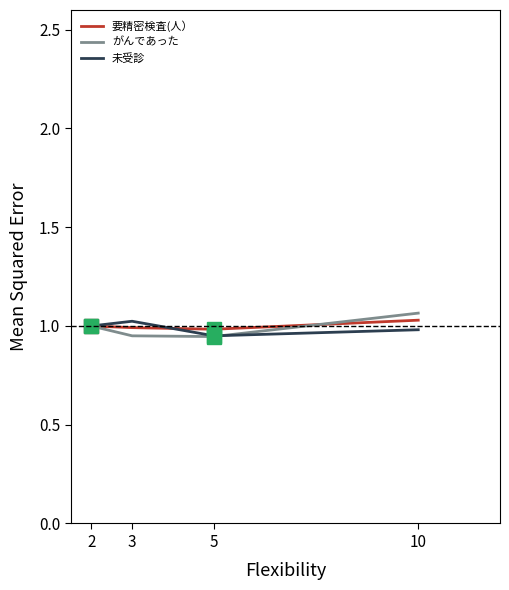

In 未受診, how many points are higher than both neighbors (excluding endpoints)?

1